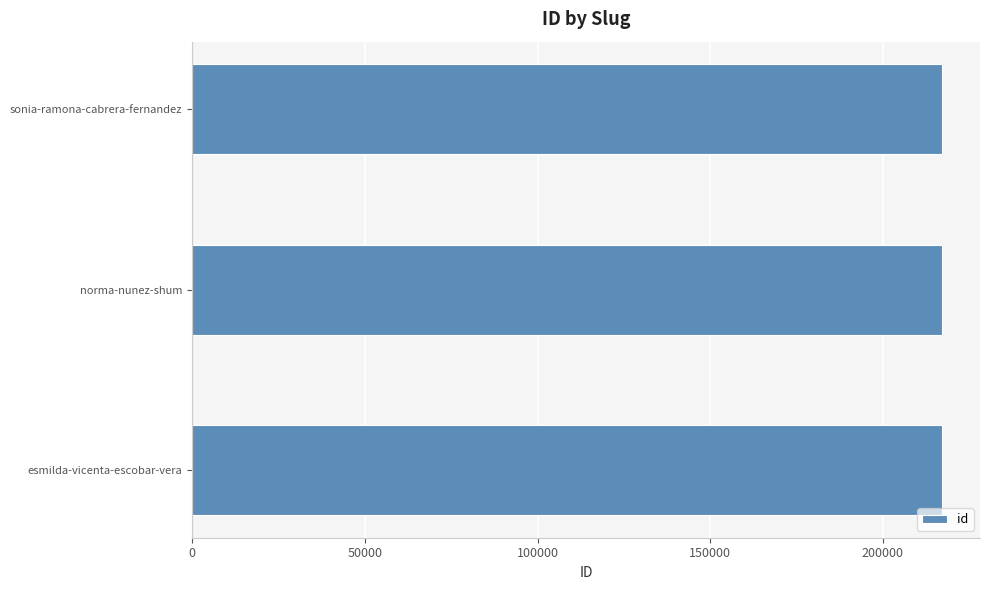

What is the maximum value shown in the chart?

217230